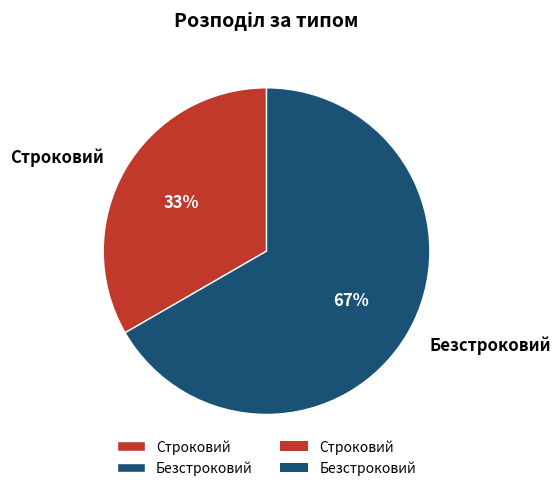

Combined, do Безстроковий and Строковий account for over 50%?

Yes